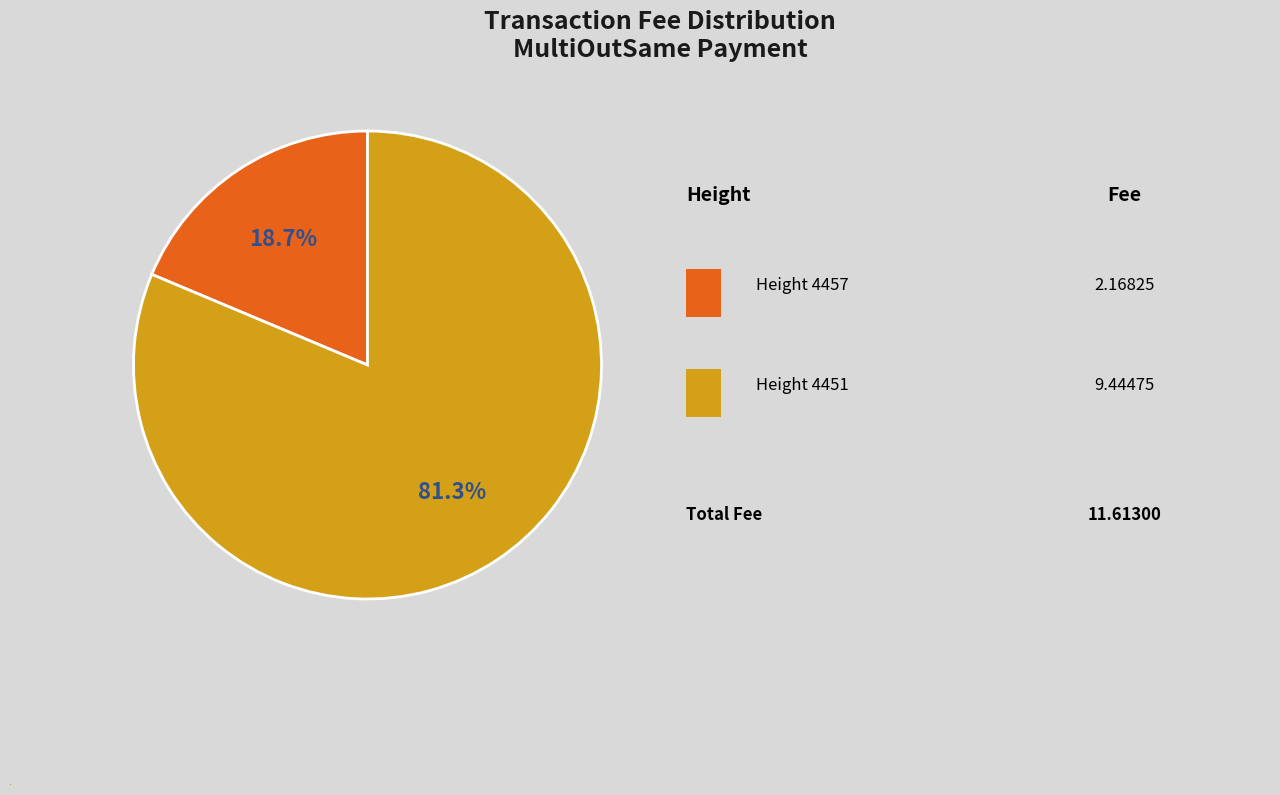

What is the largest slice in the pie chart?

4451